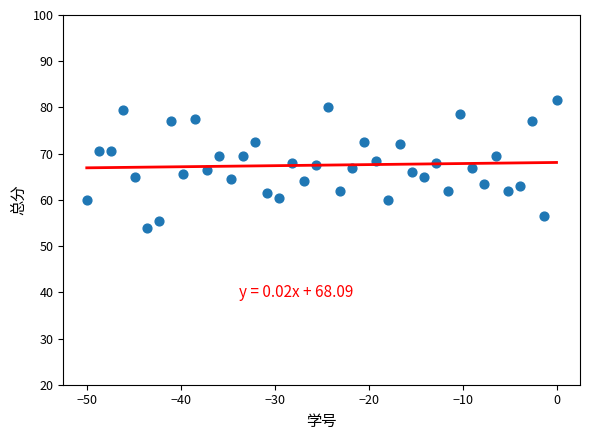

What is the range of Y values (max minus min)?

27.5